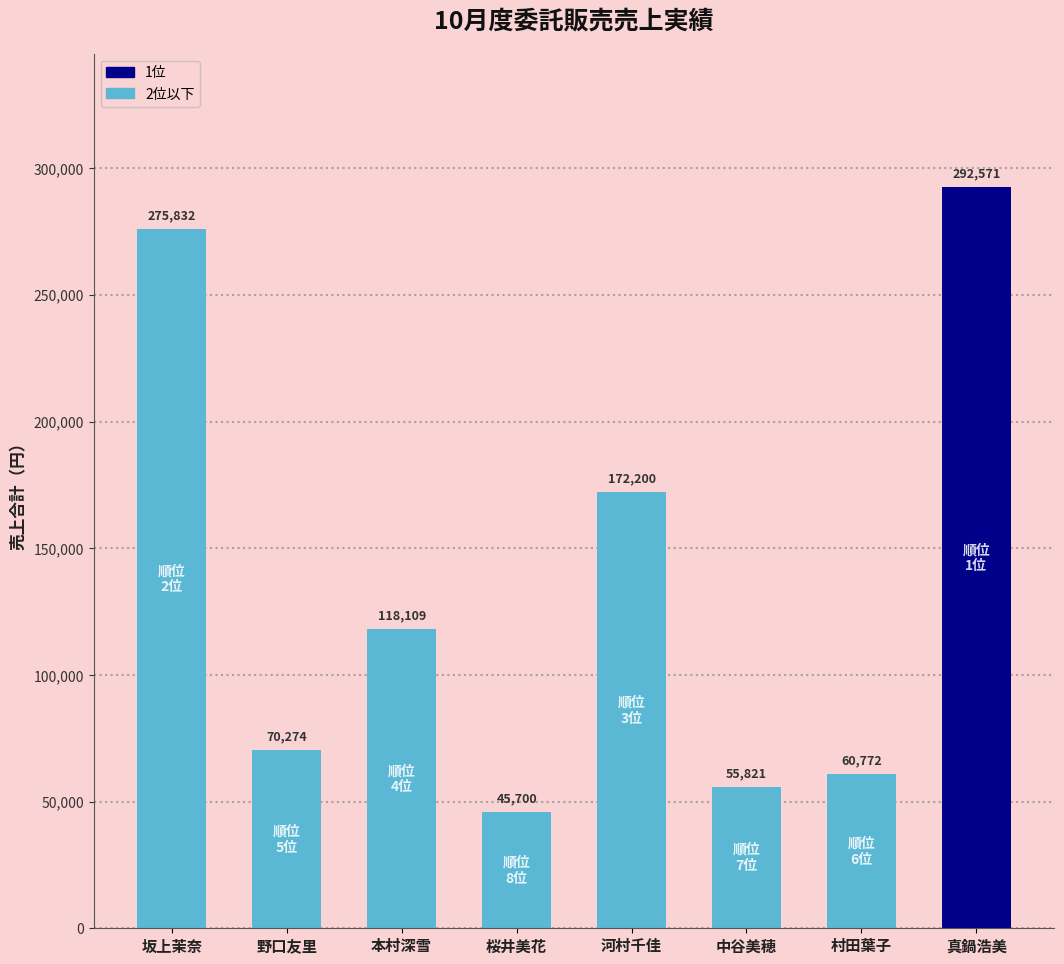

List the labels in order of value, largest first.

真鍋浩美, 坂上茉奈, 河村千佳, 本村深雪, 野口友里, 村田葉子, 中谷美穂, 桜井美花